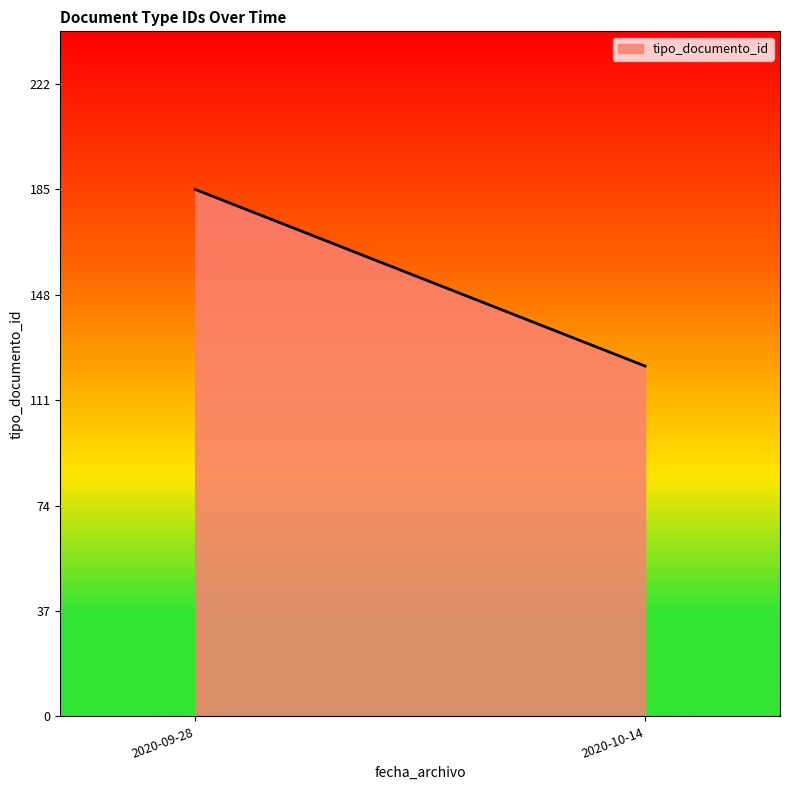

What is the minimum value shown in the chart?

123